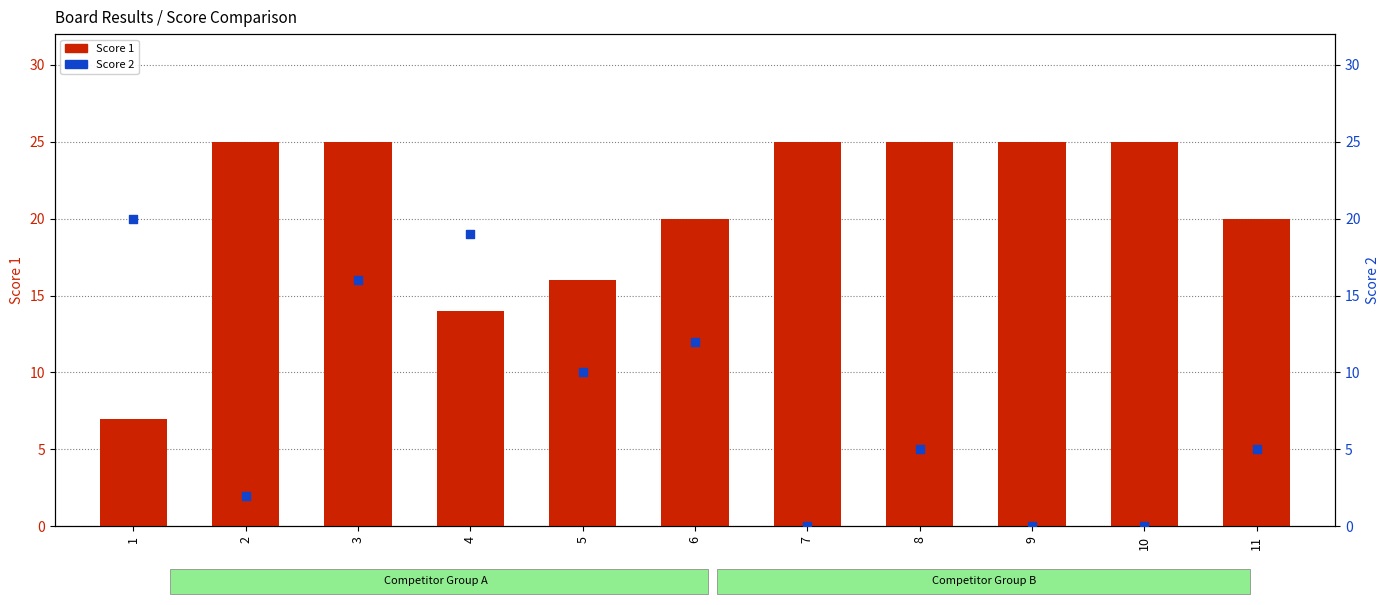

Which series reaches the minimum Y coordinate?

Score 2